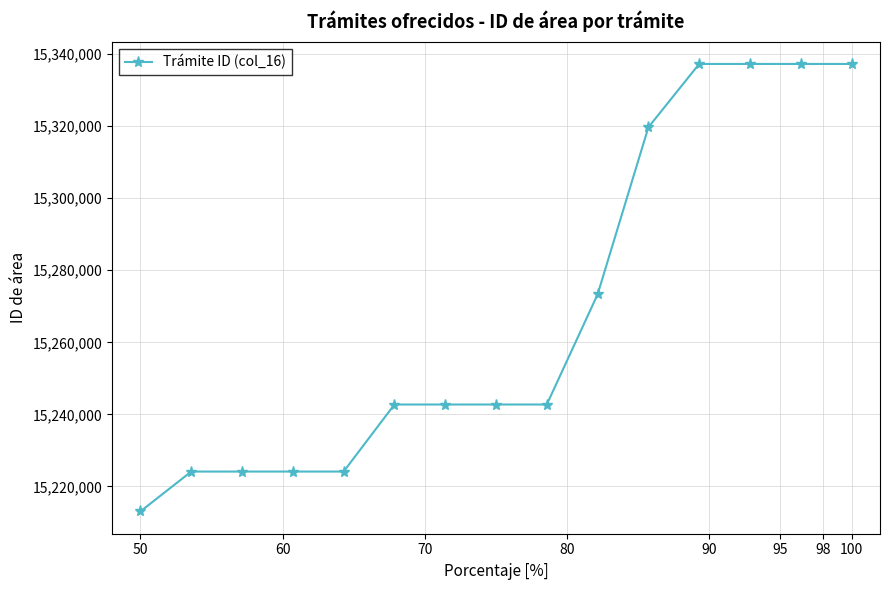

What is the smallest value displayed?

15213097